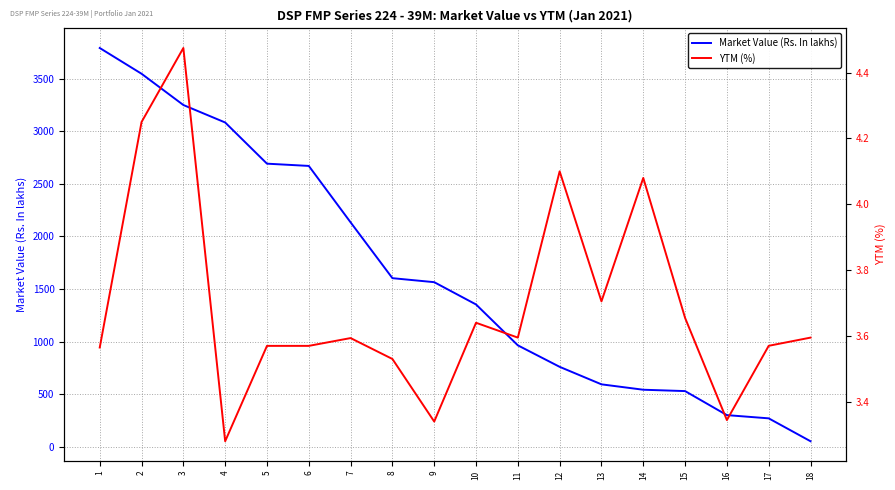

Which series has the largest total across all categories?

Market Value (Rs. In lakhs)